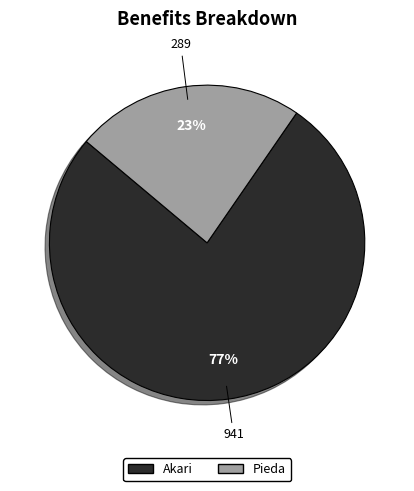

To the nearest percent, what is the combined percentage of Pieda and Akari?

100%